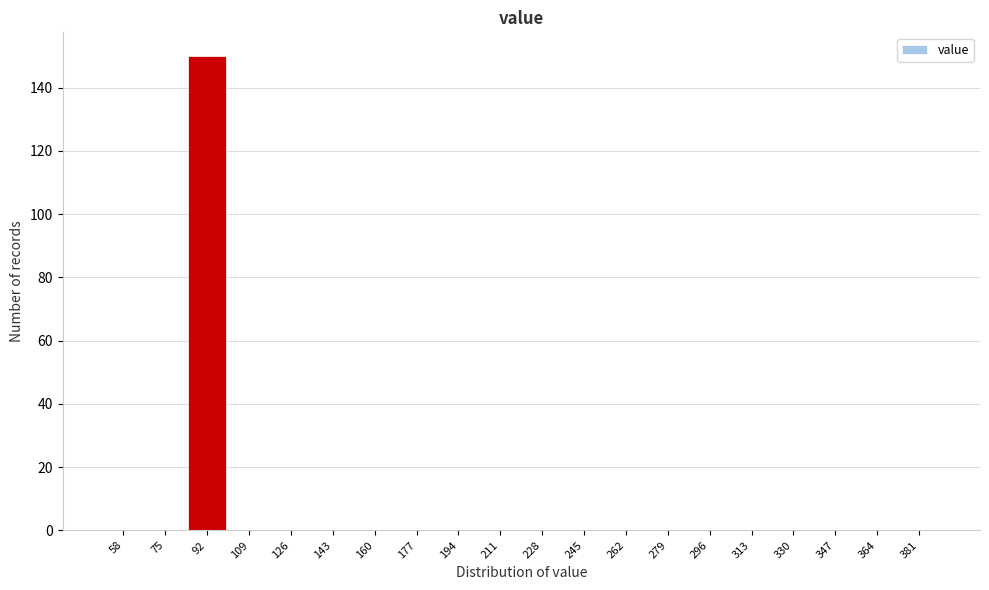

Reading left to right, list all the values displayed in this chart.

58=0	75=0	92=150	109=0	126=0	143=0	160=0	177=0	194=0	211=0	228=0	245=0	262=0	279=0	296=0	313=0	330=0	347=0	364=0	381=0